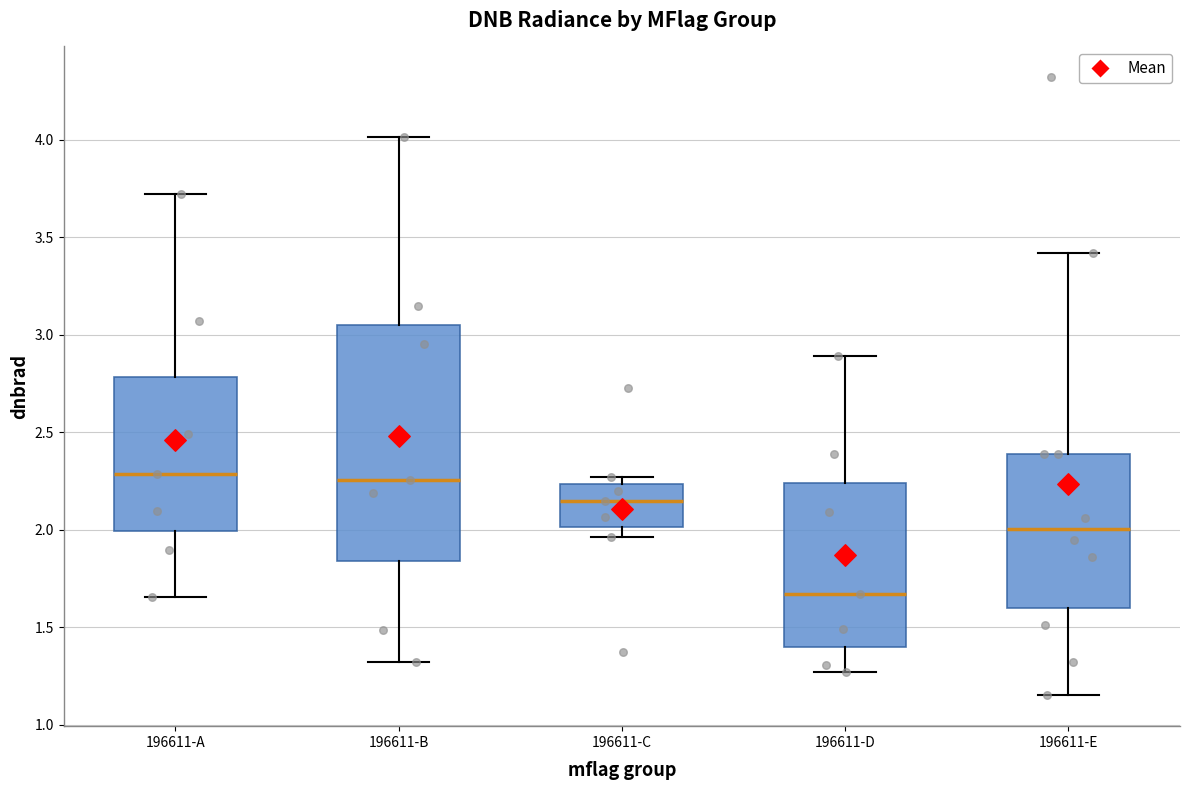

Which box is the tallest, from its lower edge to its upper edge?

196611-B